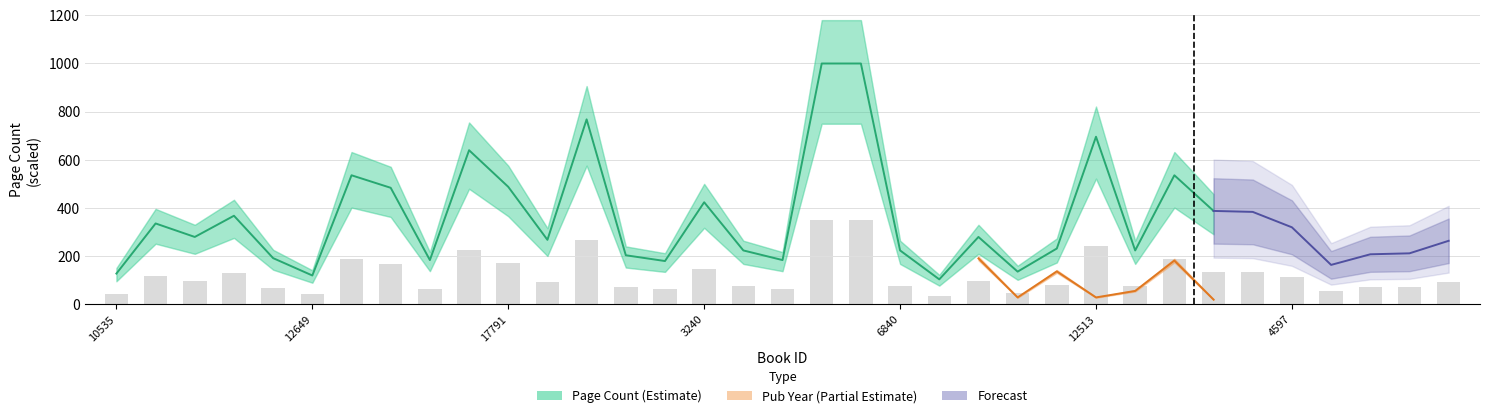

What is the difference between the values at 14 and 23?

15.4